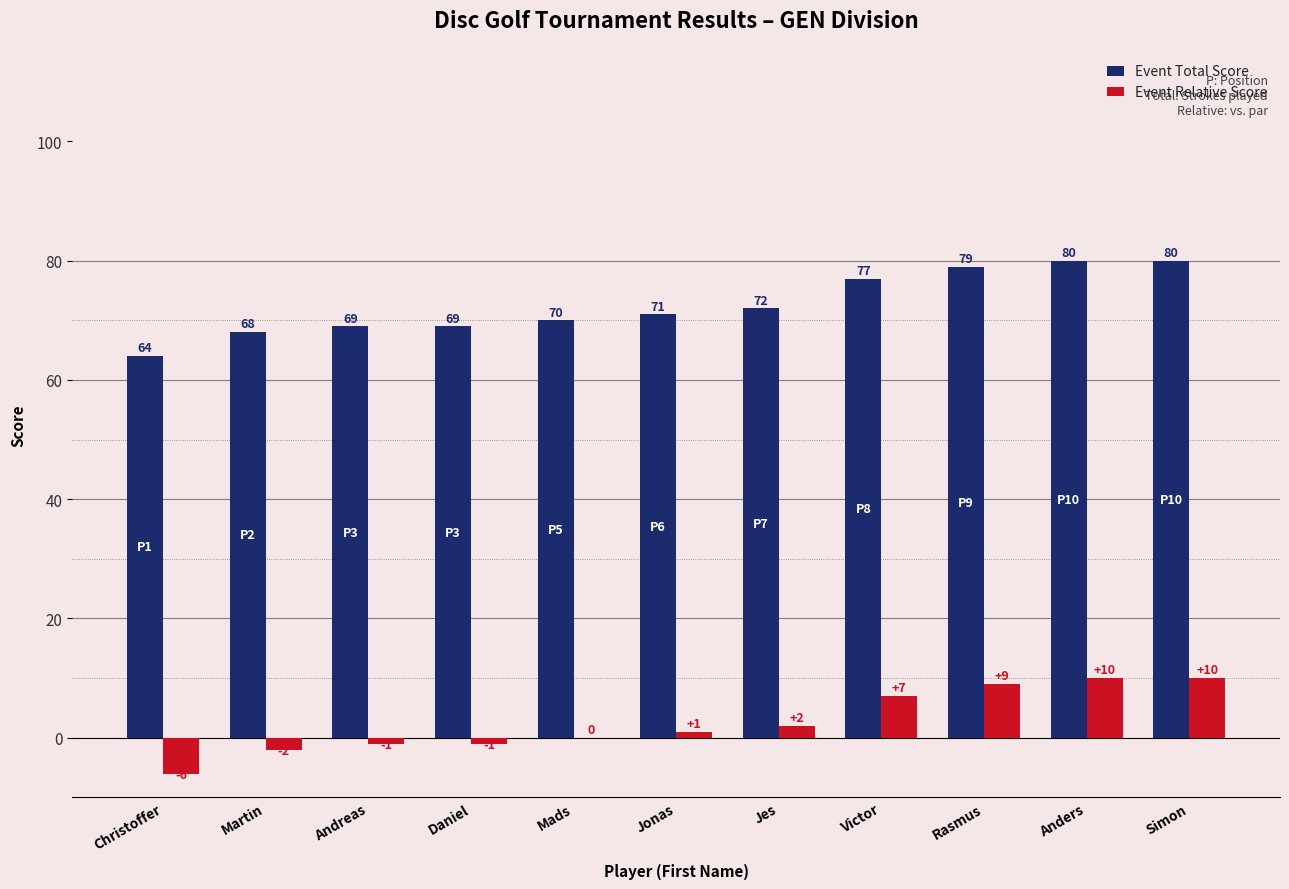

True or false: Event Relative Score has a value of 10 at Anders.

True